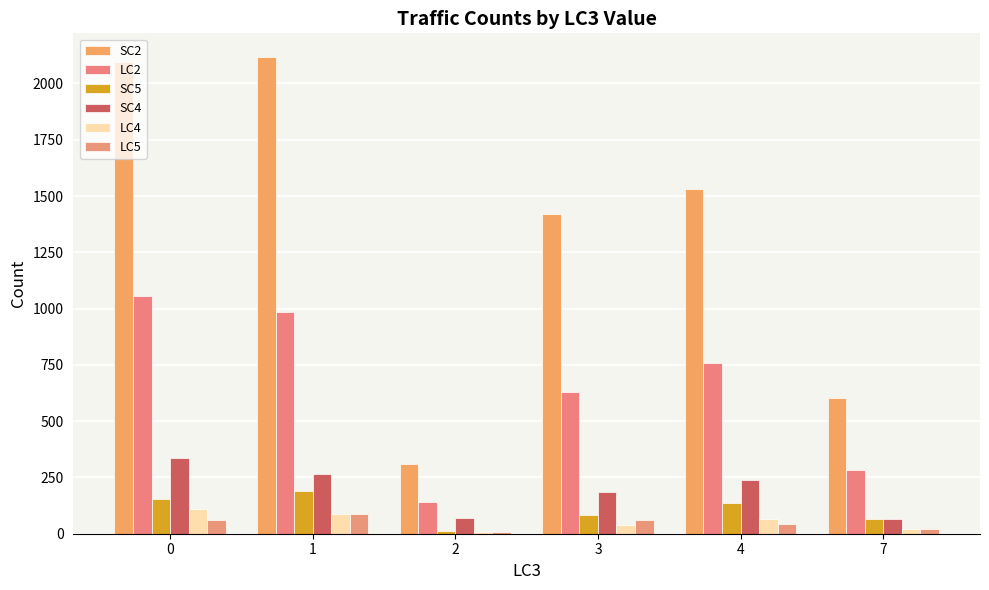

At 7, list the series in order from largest to smallest.

SC2, LC2, SC4, SC5, LC5, LC4